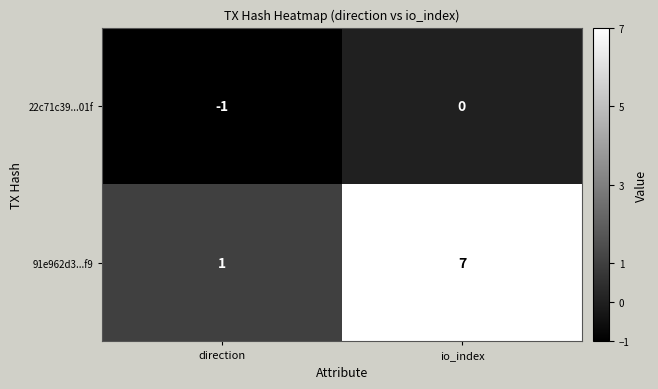

At which label is 91e962d3...f9 closest to 4?

direction